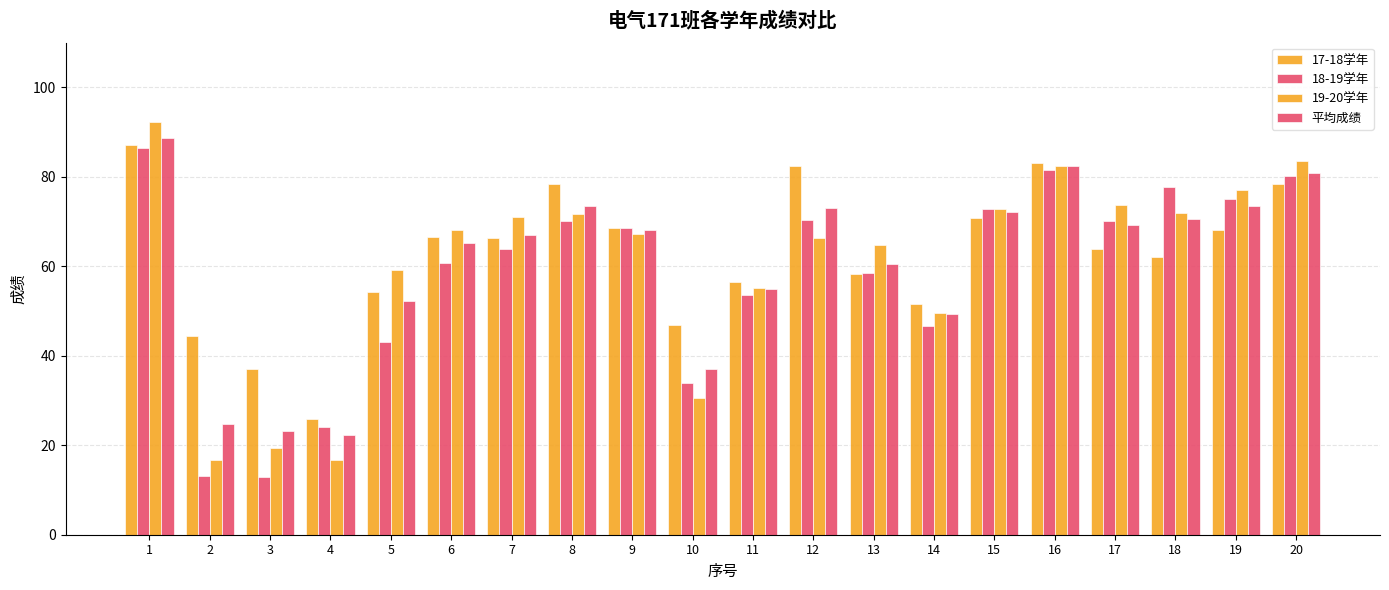

The value of 19-20学年 at 4 is 16.8. True or false?

True